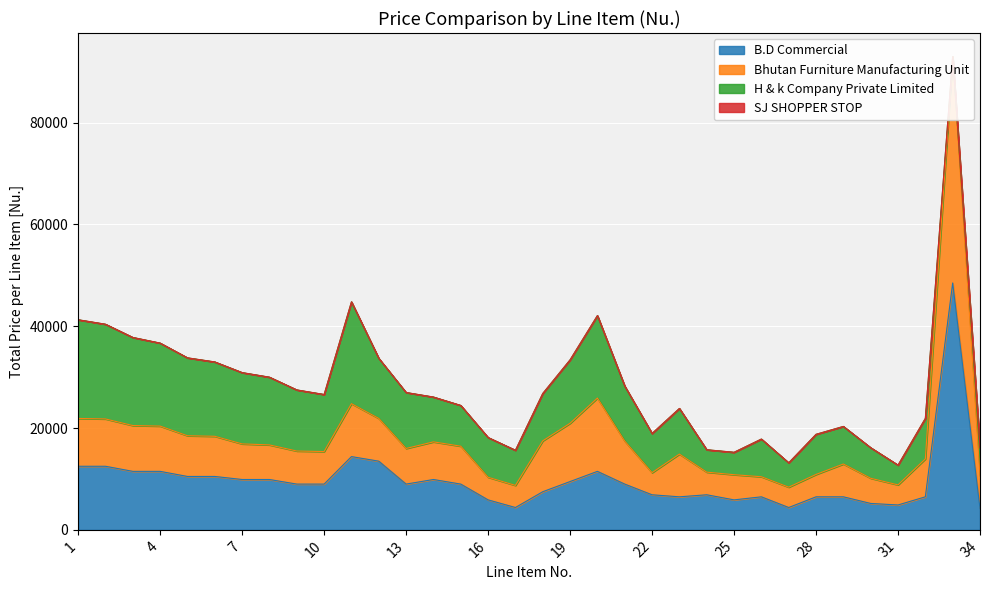

What is the lowest value of the B.D Commercial series?

4190